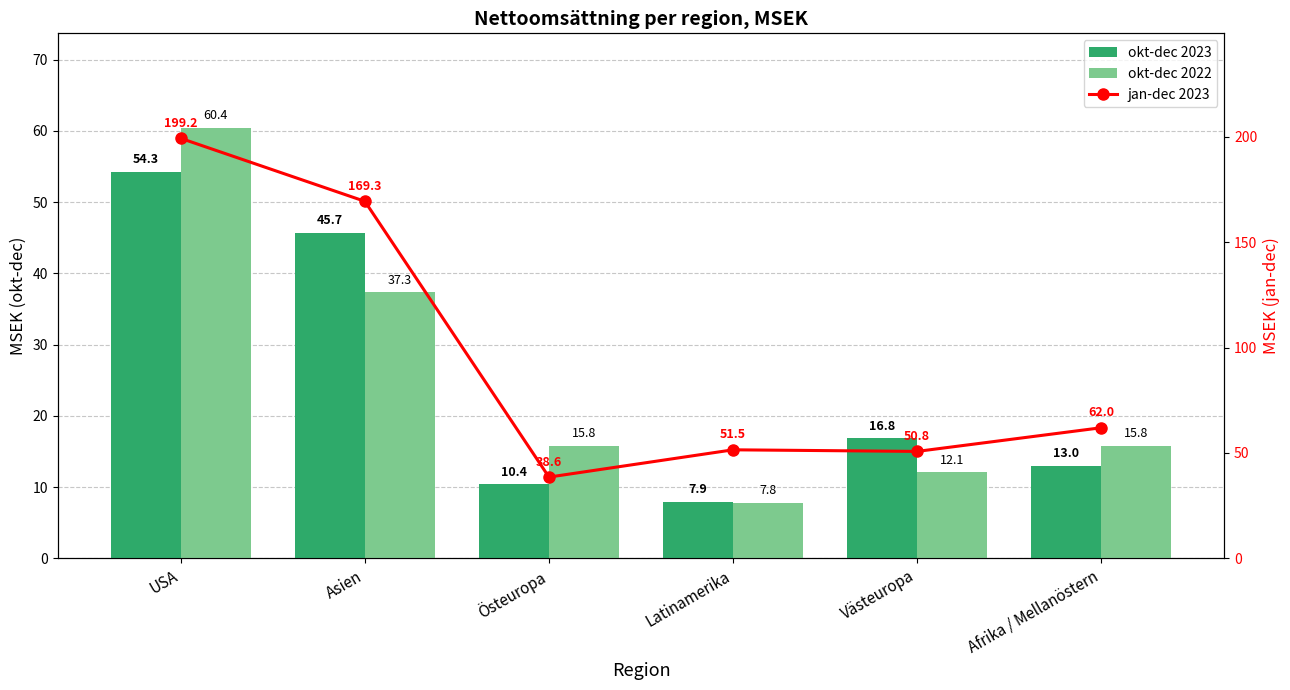

What is the difference between the second highest and second lowest values in the jan-dec 2023 series?

118.6